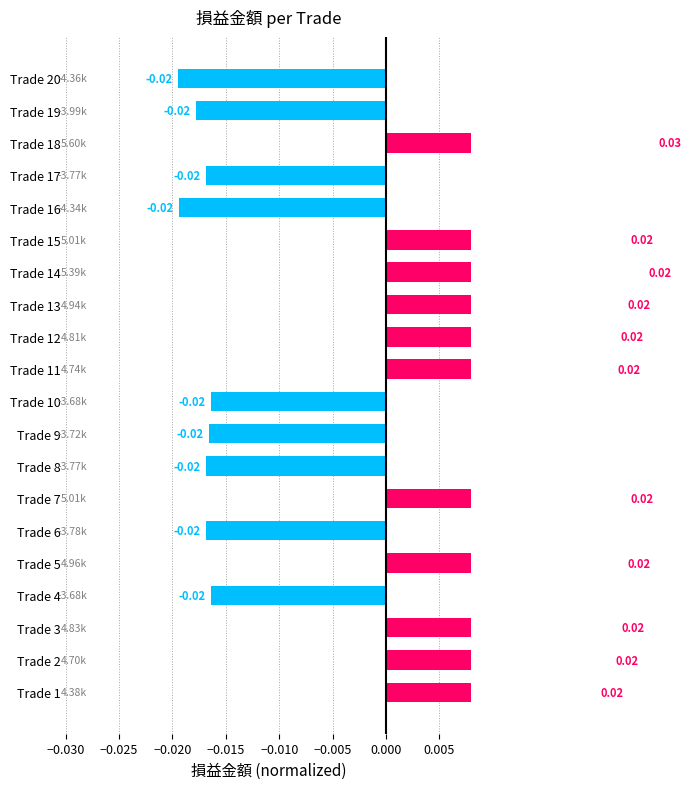

How many negative values are there?

9